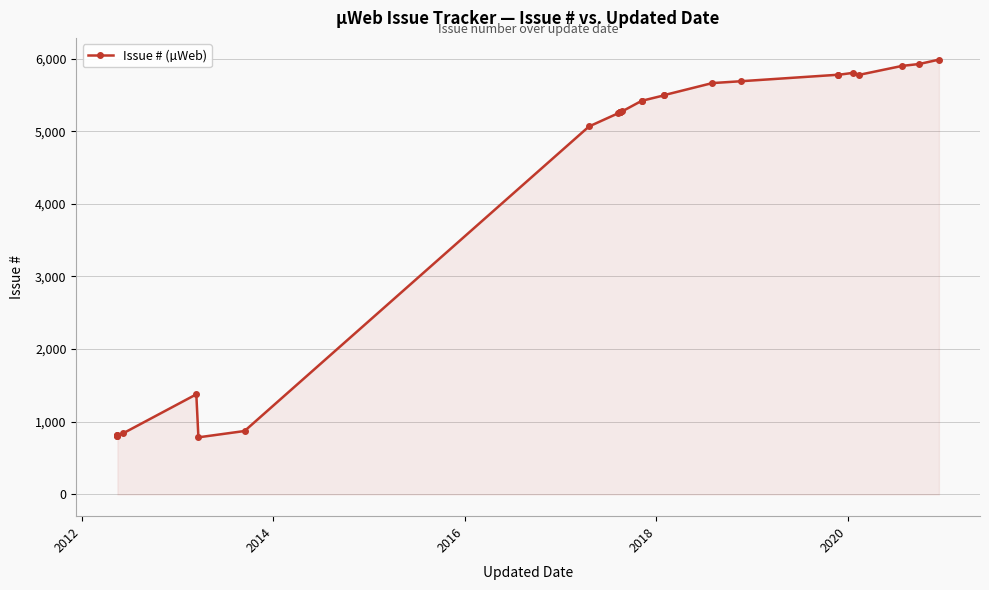

Count the number of categories in the chart.

28